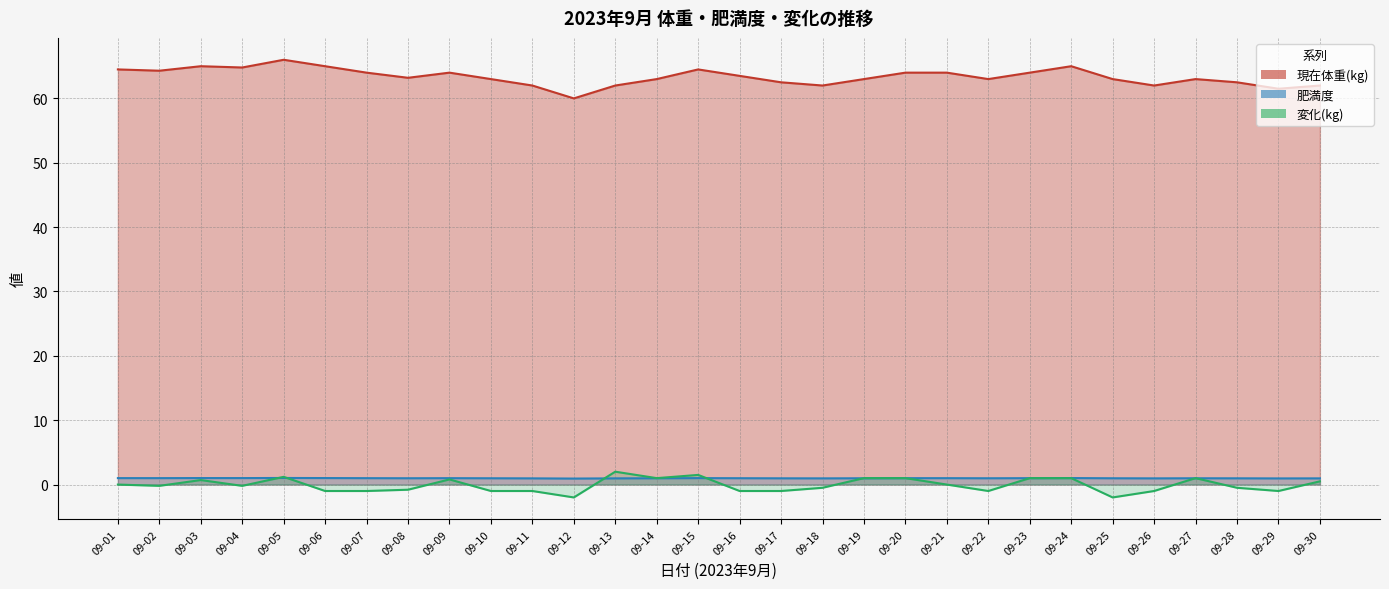

Is it true that 変化(kg) equals 0.4 at 09-03?

False